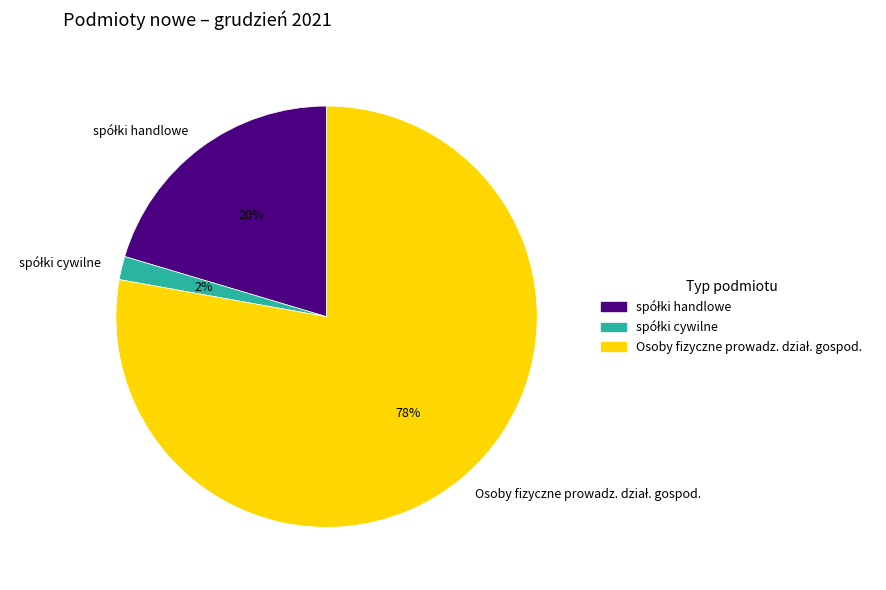

Does any single category account for the majority?

Yes